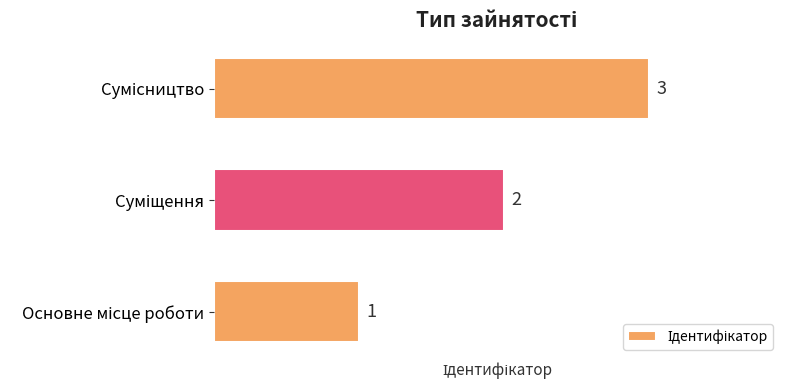

What is the difference between the maximum and minimum values?

2